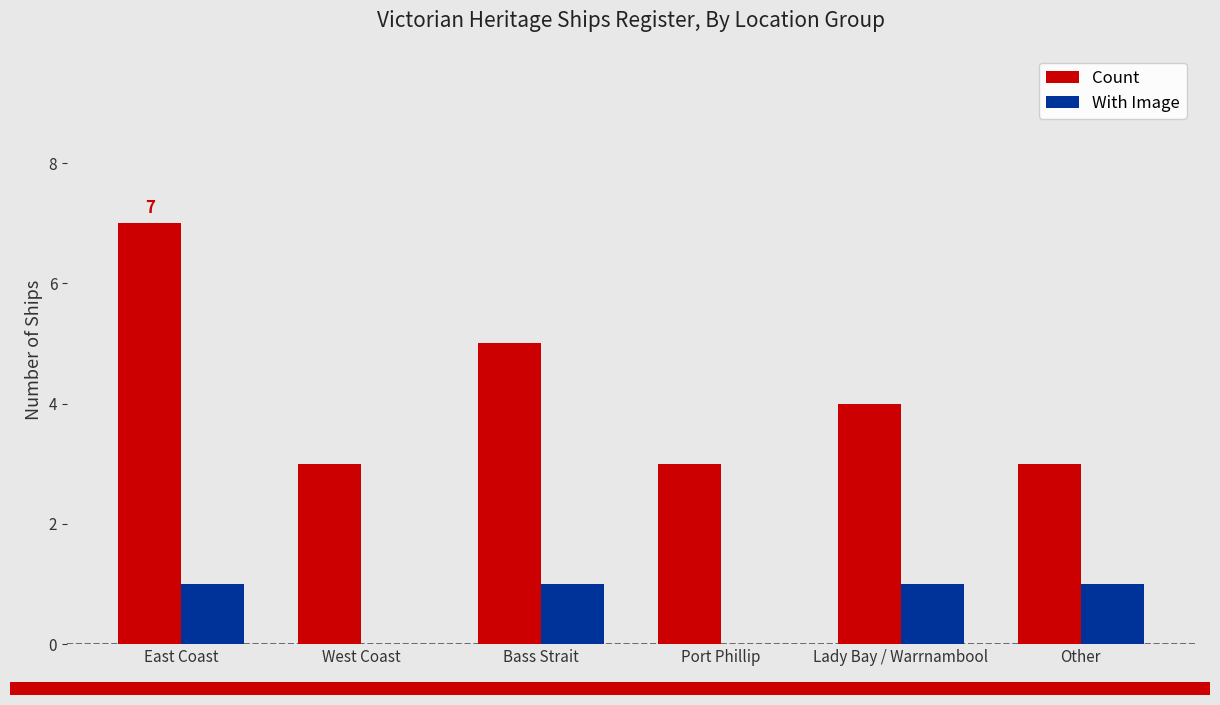

At which category is the sum across all series the highest?

East Coast